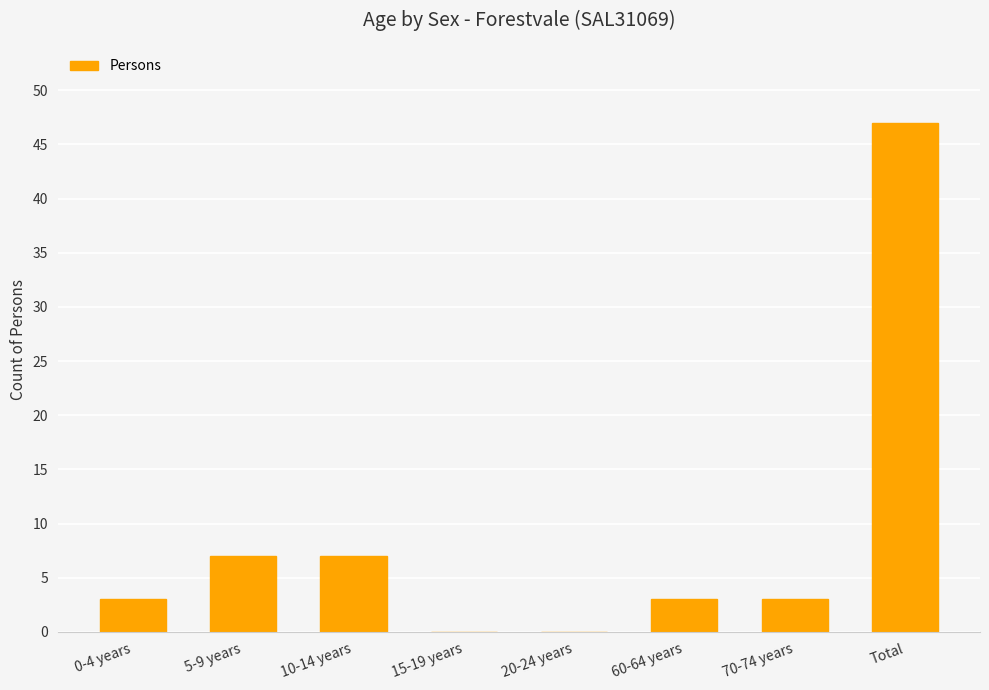

Are the bars horizontal?

No